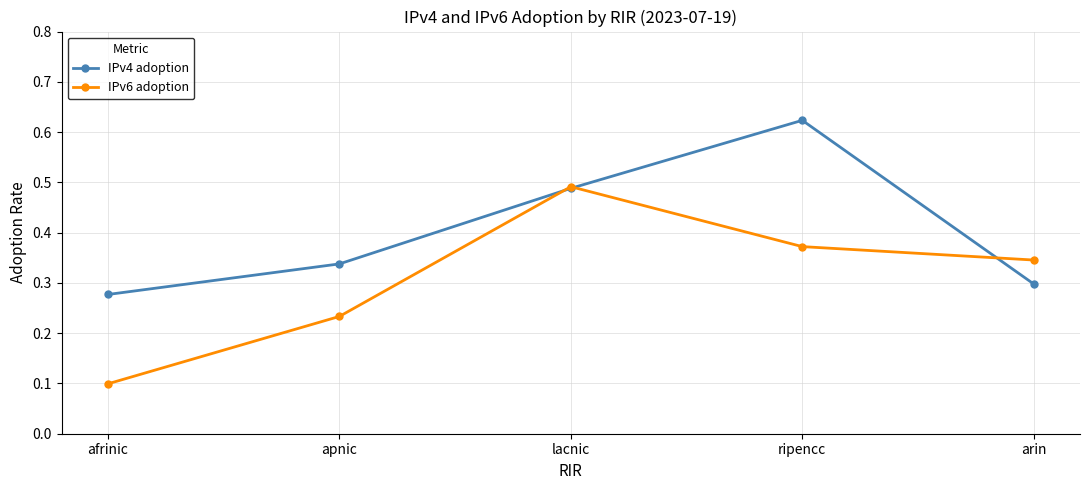

What are all the series names shown in the legend?

IPv4 adoption, IPv6 adoption